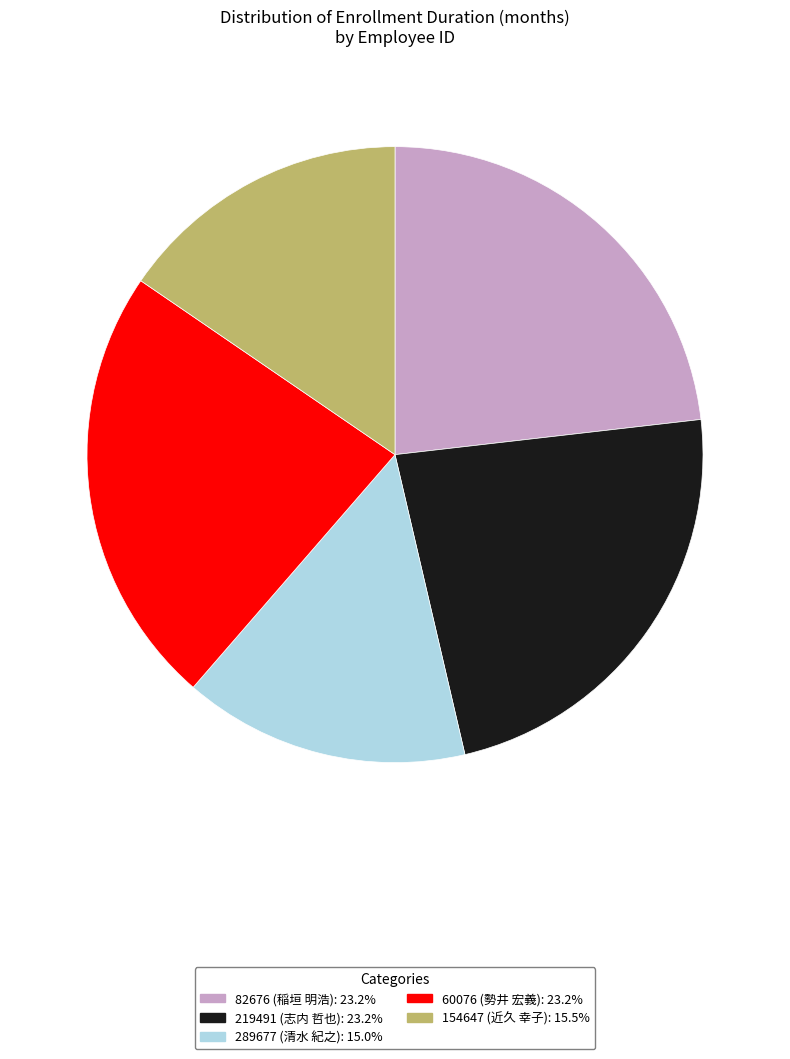

Is there any slice that represents more than half of the pie?

No